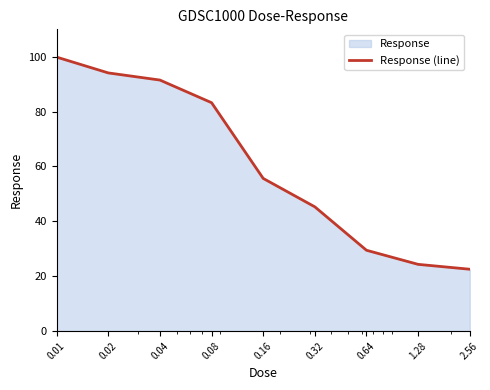

List the labels in order of value, largest first.

0.01, 0.02, 0.04, 0.08, 0.16, 0.32, 0.64, 1.28, 2.56